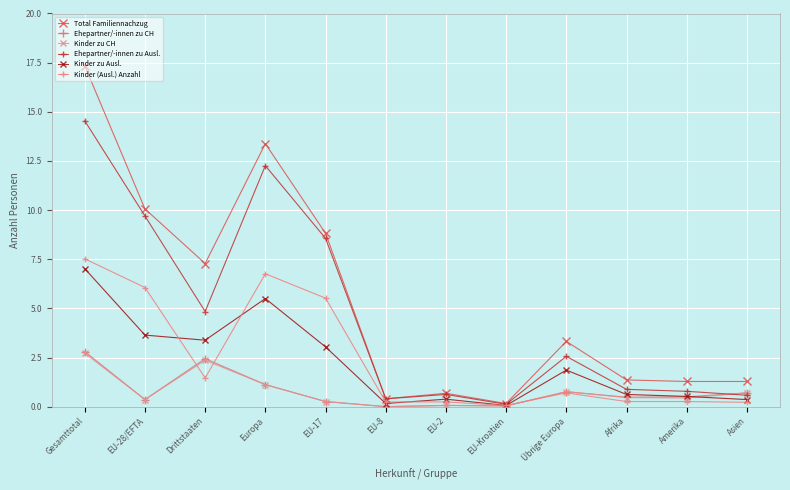

What position from the right is EU-2?

6